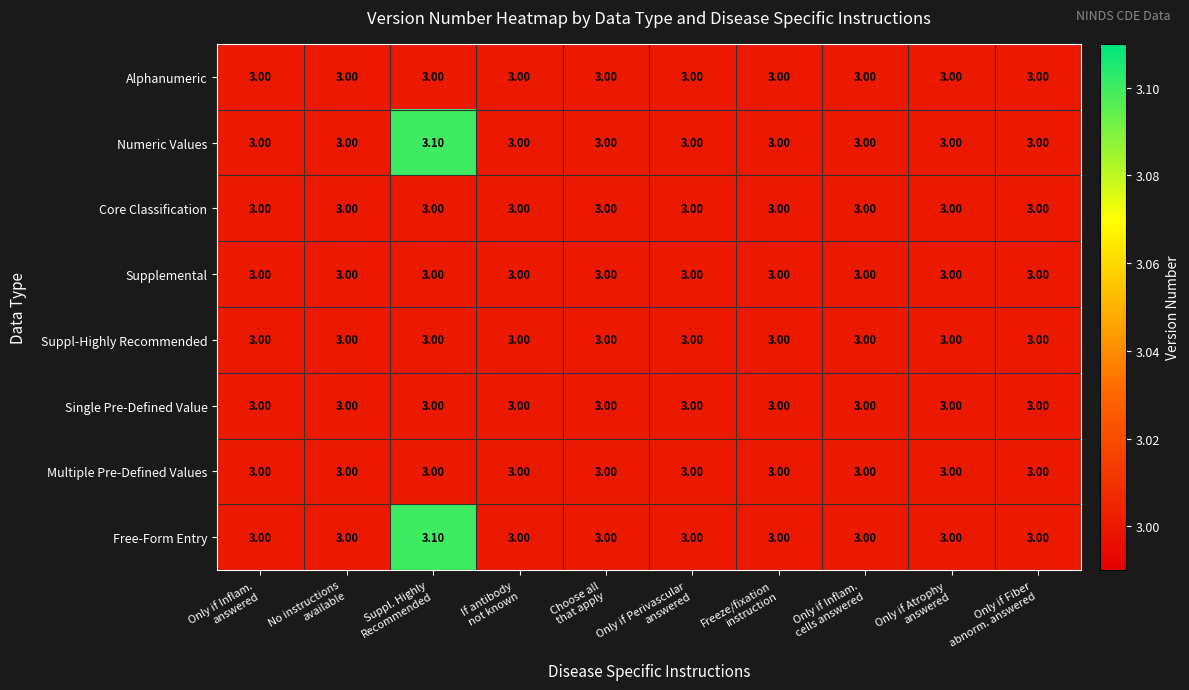

How many categories are shown in the chart?

10